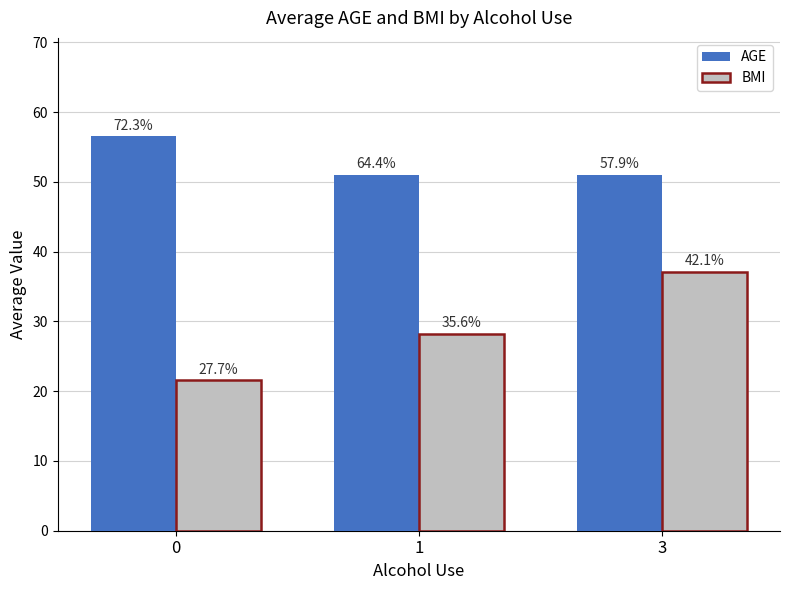

Where does the BMI series first go above 28?

1